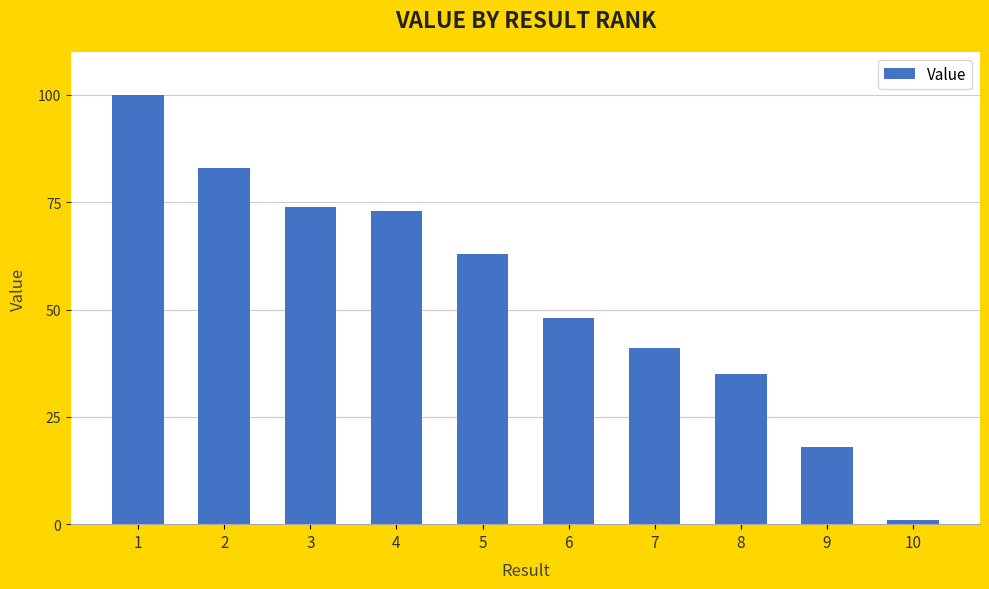

True or false: the data shows 11 at 7.

False